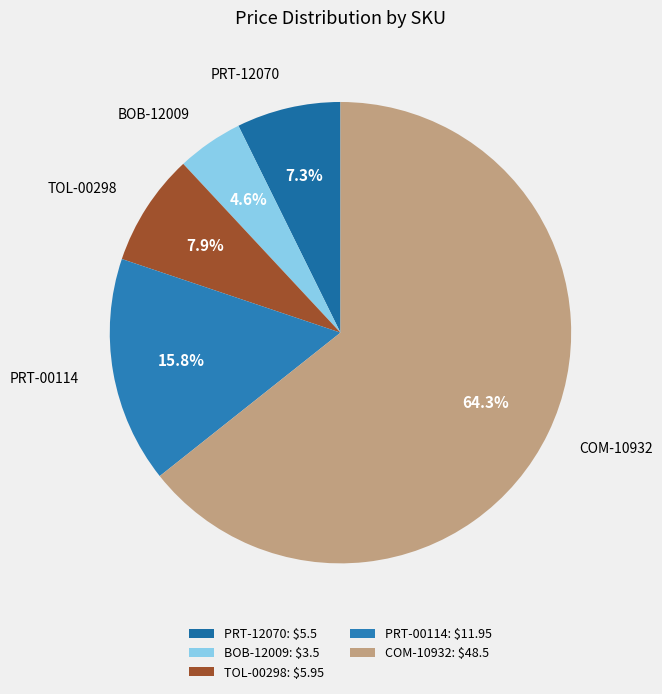

What percentage is NOT represented by TOL-00298?

92.1%